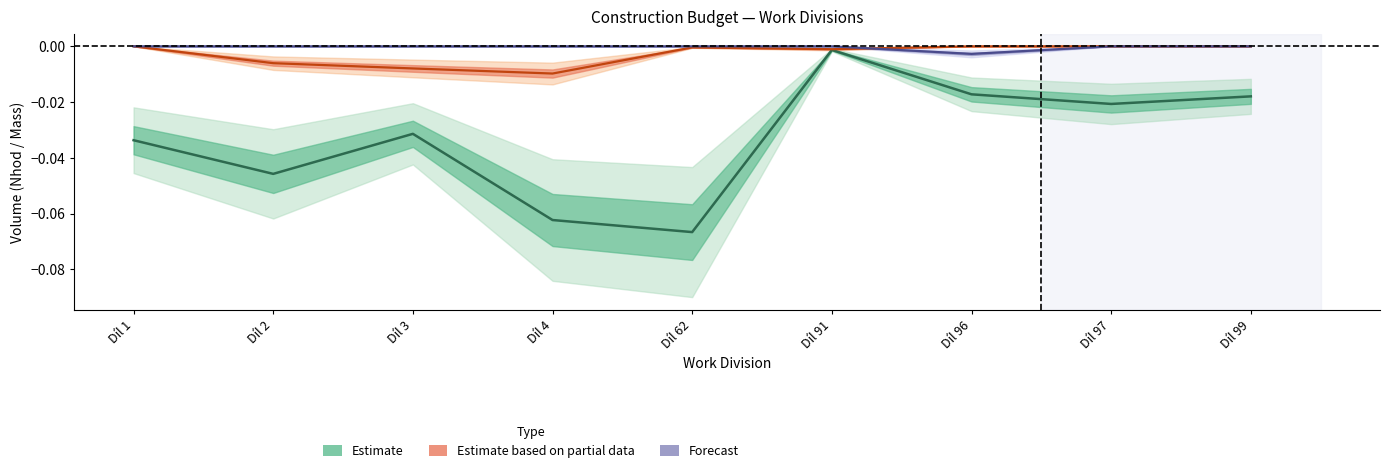

Which label corresponds to the largest value in the chart?

Díl 1